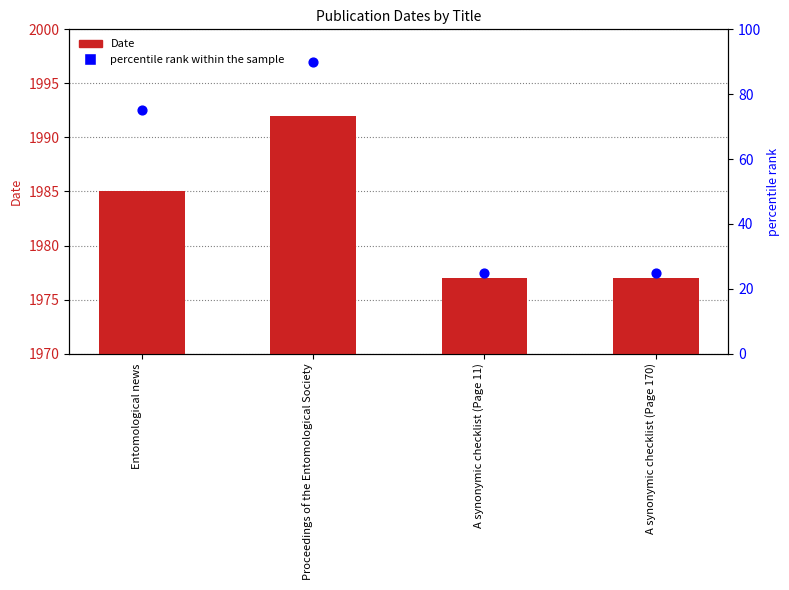

At which category is the sum across all series the highest?

Proceedings of the Entomological Society